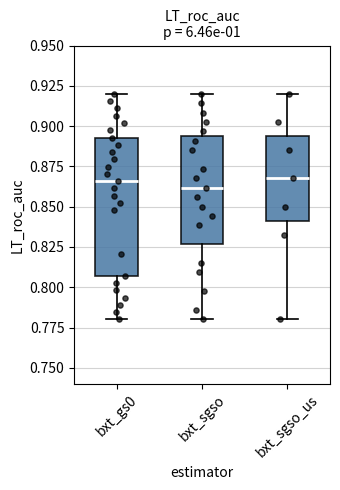

Reading left to right, transcribe this box plot: for each box, give where its median line is, the range the box spans, and where its two whiskers end, as read against the y-axis. The values are not printed on the chart, so give them approximately, as read against the axis.

bxt_gs0: median 0.865, box 0.805 to 0.895, whiskers 0.780 to 0.920
bxt_sgso: median 0.860, box 0.825 to 0.895, whiskers 0.780 to 0.920
bxt_sgso_us: median 0.870, box 0.840 to 0.895, whiskers 0.780 to 0.920